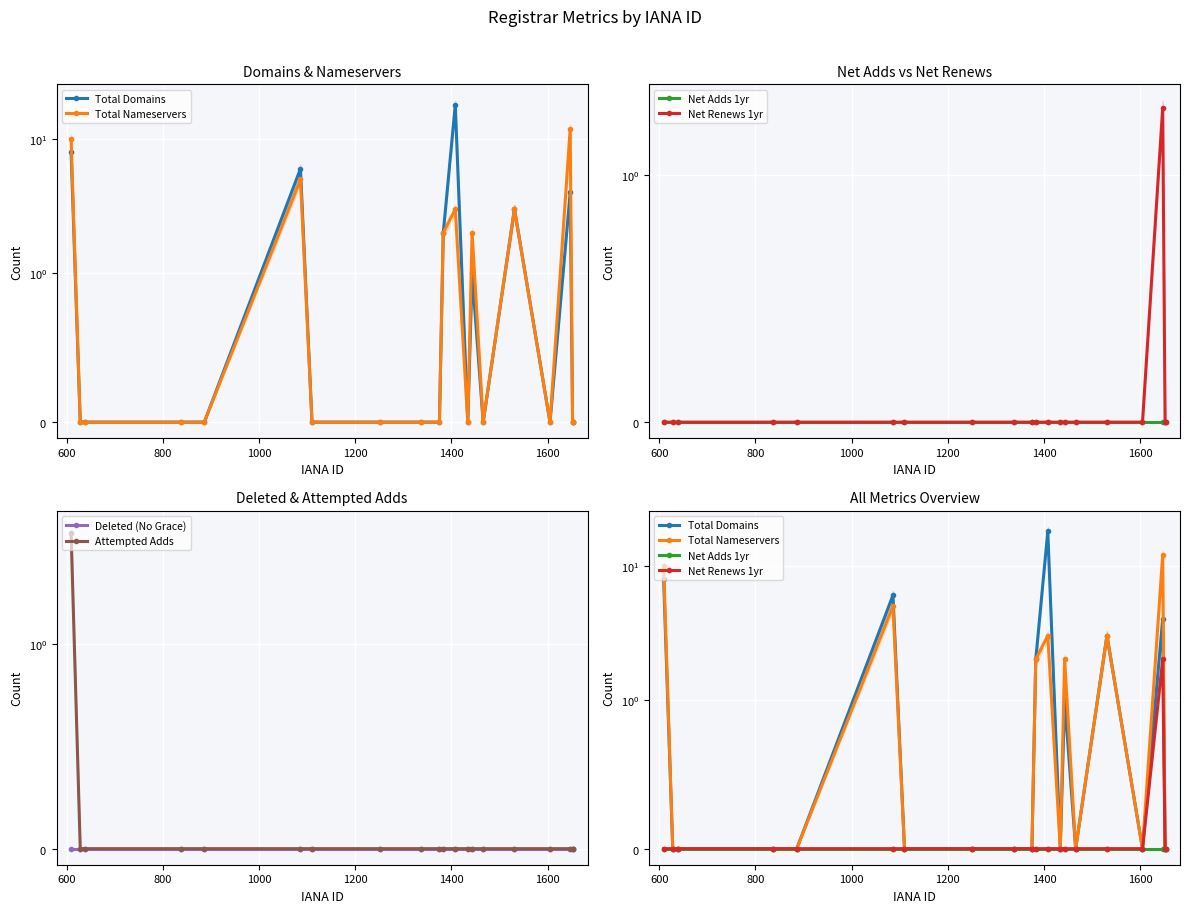

Rank the series by their maximum value, from highest to lowest.

Total Domains, Total Nameservers, Attempted Adds, Net Renews 1yr, Net Adds 1yr, Deleted (No Grace)